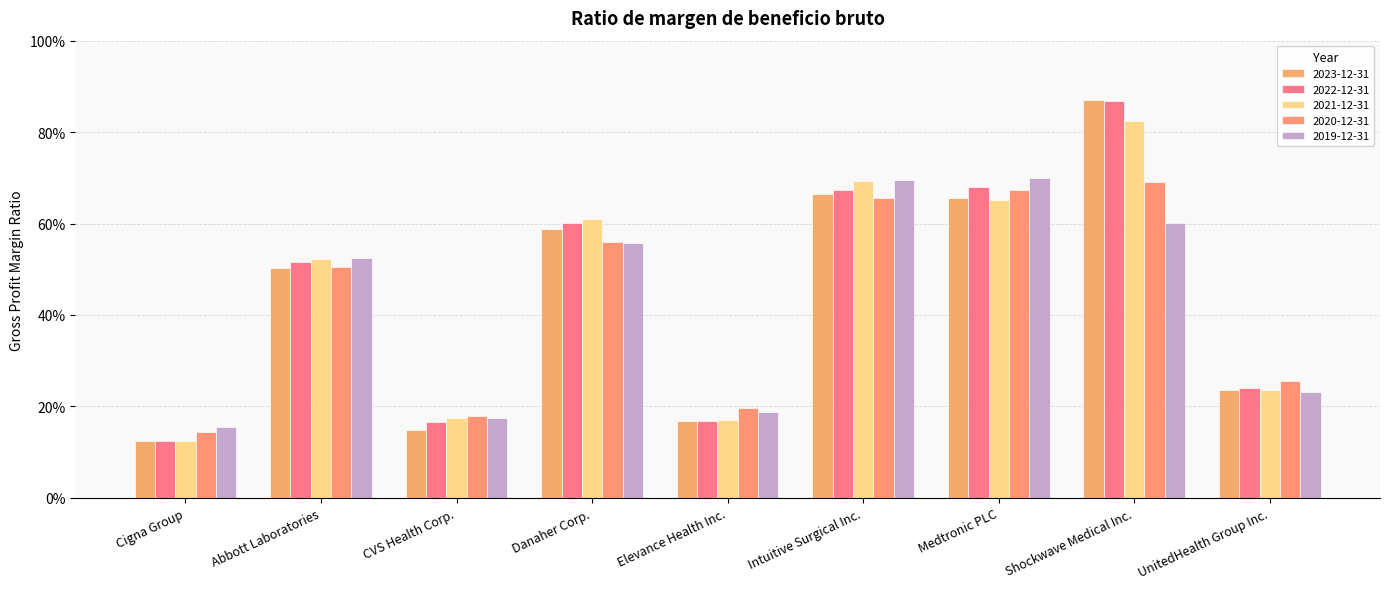

Which label corresponds to the smallest value in the chart?

Cigna Group